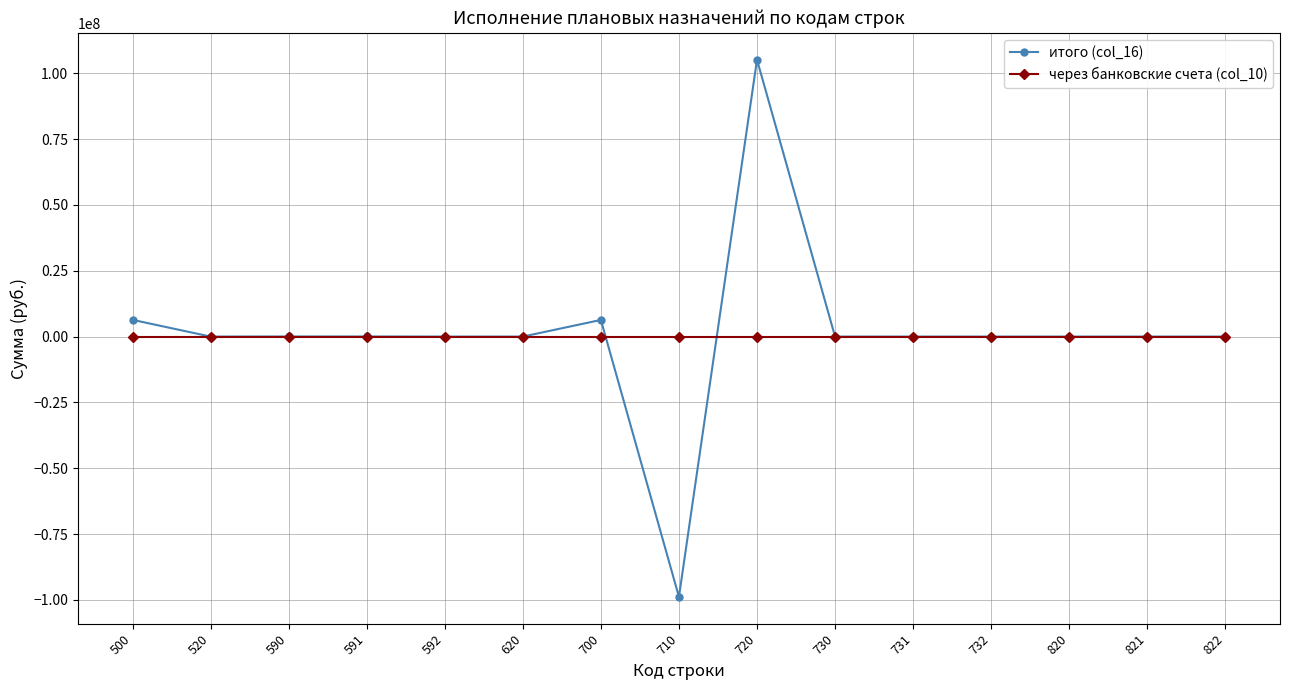

Between 500 and 710, which series saw the biggest shift?

итого (col_16)